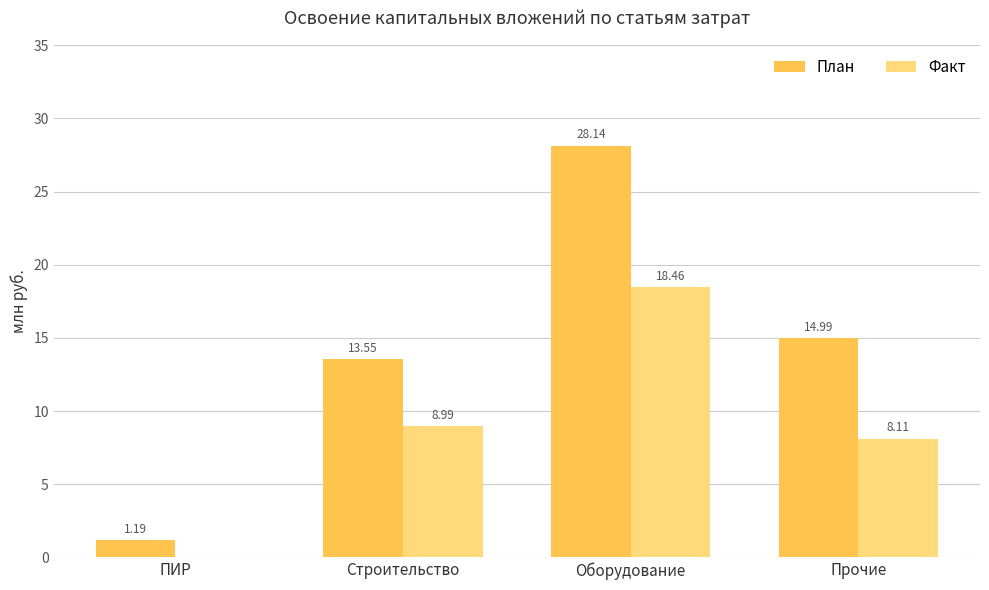

Which series changed the most between Оборудование and Прочие?

План